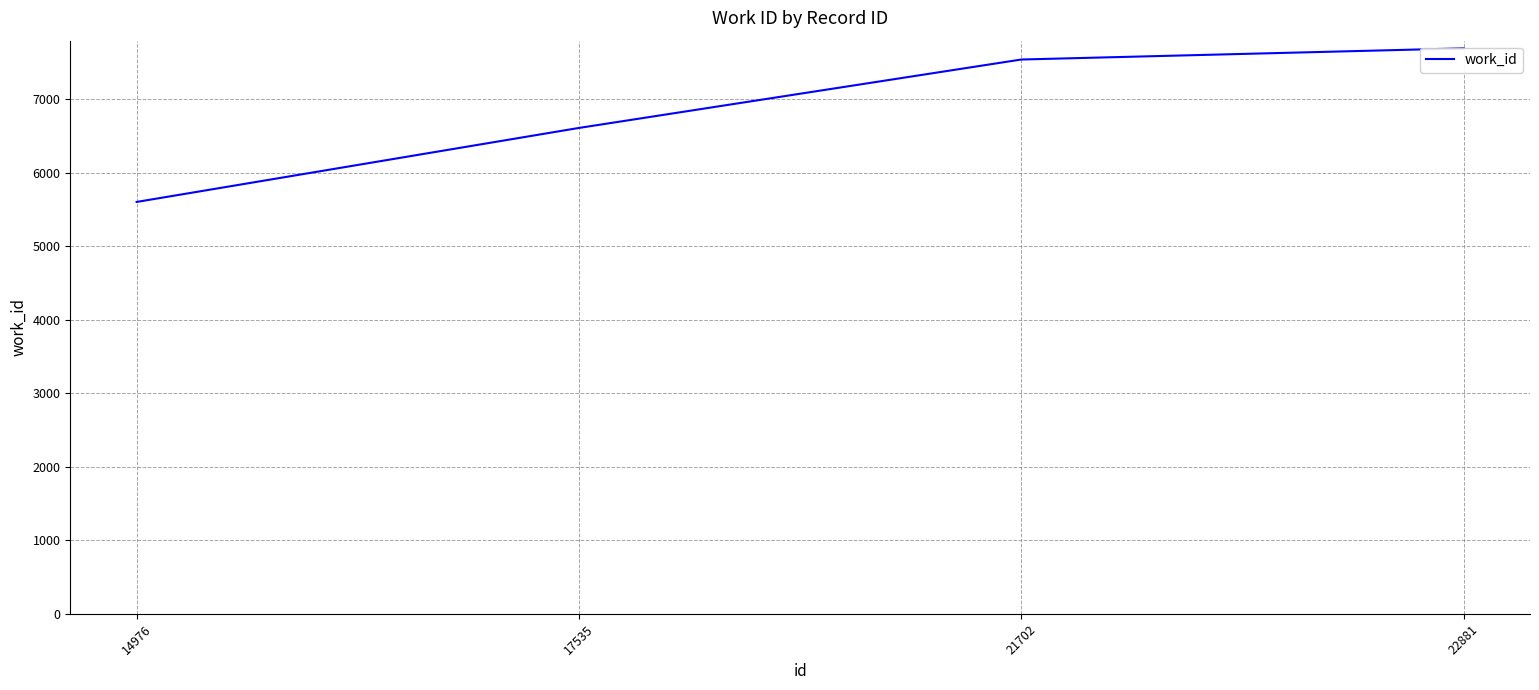

How many values exceed 7542?

1